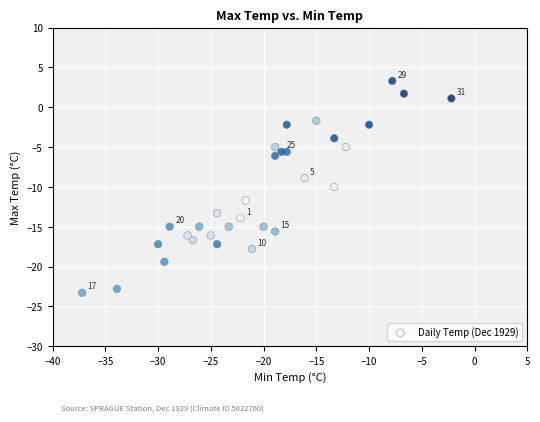

What is the range of X values (max minus min)?

35.0